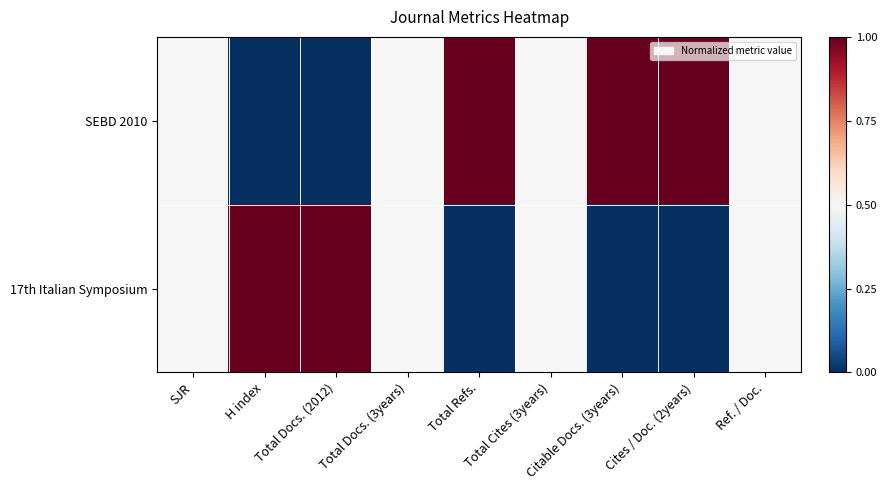

Reading right to left, extract all data points from this chart.

SEBD 2010: Ref. / Doc.=0.5	Cites / Doc. (2years)=1.0	Citable Docs. (3years)=1.0	Total Cites (3years)=0.5	Total Refs.=1.0	Total Docs. (3years)=0.5	Total Docs. (2012)=0.0	H index=0.0	SJR=0.5
17th Italian Symposium: Ref. / Doc.=0.5	Cites / Doc. (2years)=0.0	Citable Docs. (3years)=0.0	Total Cites (3years)=0.5	Total Refs.=0.0	Total Docs. (3years)=0.5	Total Docs. (2012)=1.0	H index=1.0	SJR=0.5